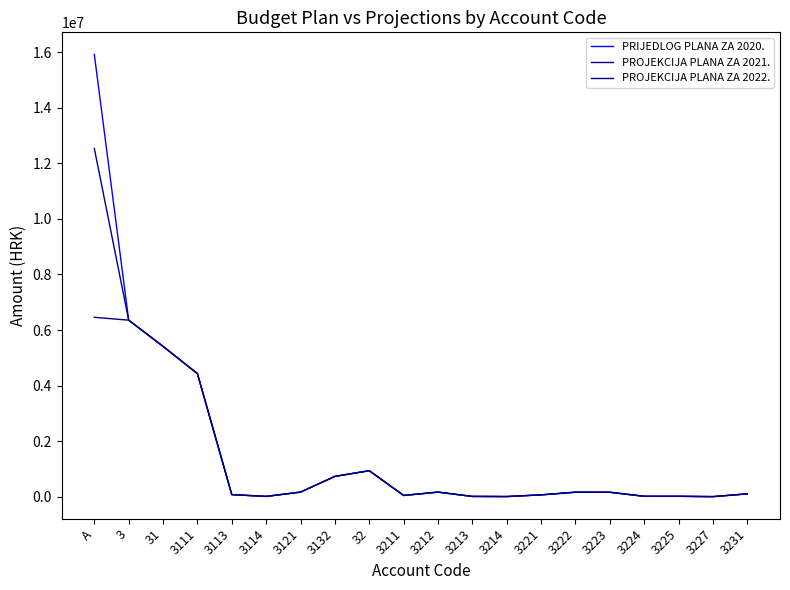

At how many categories does at least one series exceed 2104146?

4